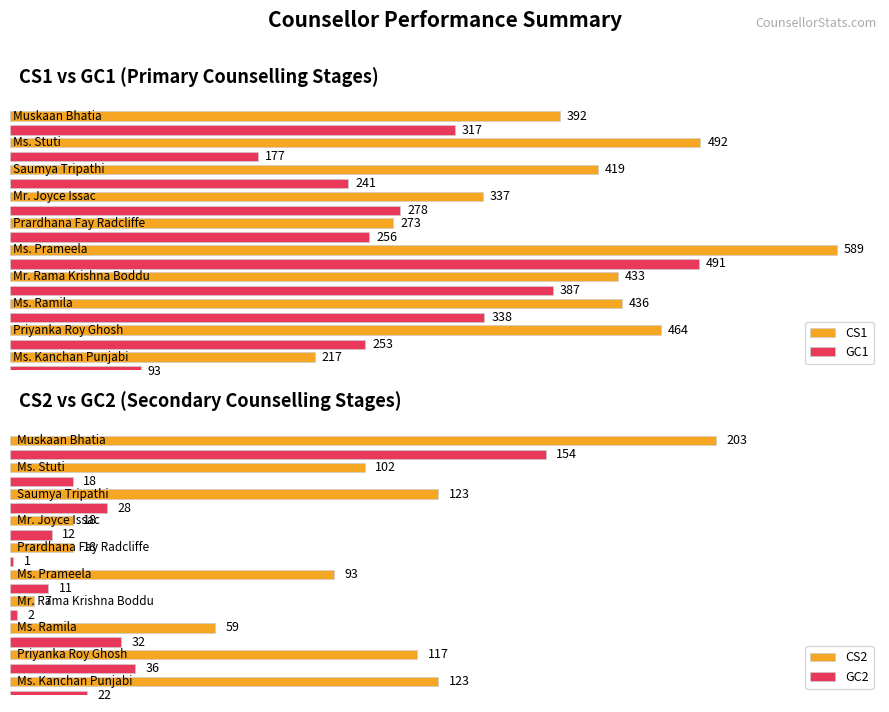

Reading right to left, list all the values displayed in this chart.

CS1: 217	464	436	433	589	273	337	419	492	392
GC1: 93	253	338	387	491	256	278	241	177	317
CS2: 123	117	59	7	93	18	18	123	102	203
GC2: 22	36	32	2	11	1	12	28	18	154